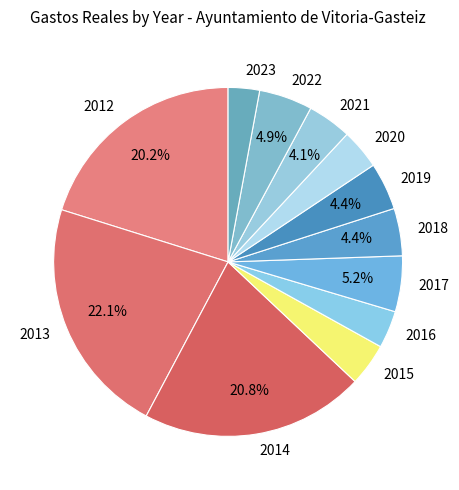

Which category has the smallest portion of the pie?

2023